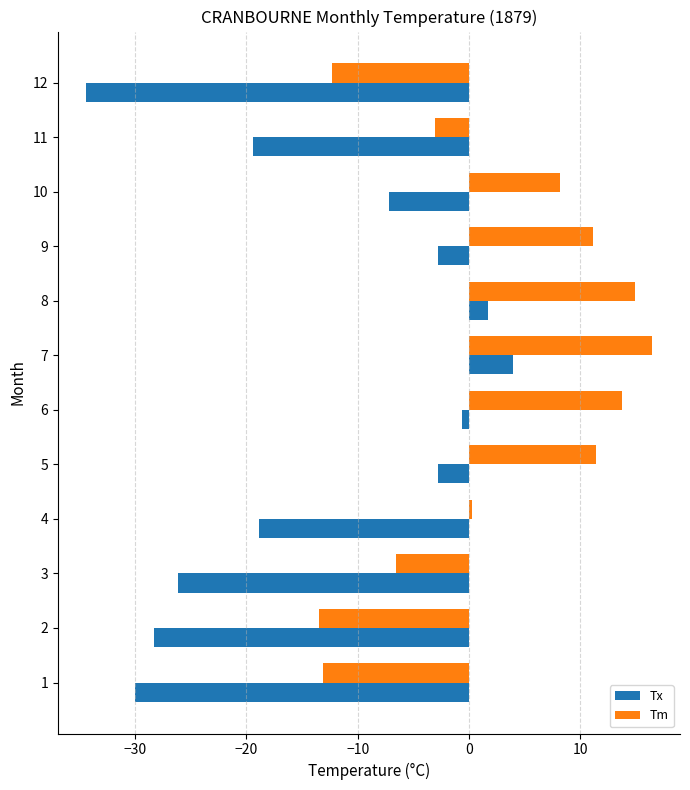

Rank the series by their average value, from highest to lowest.

Tm, Tx